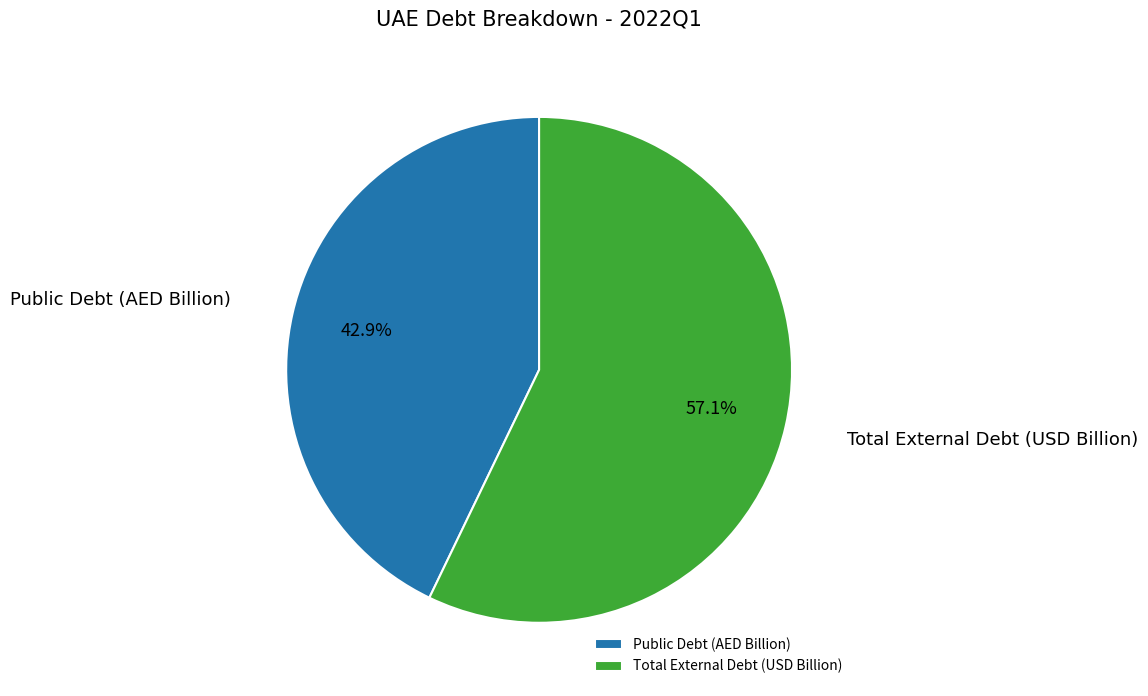

Which has a higher value, Total External Debt (USD Billion) or Public Debt (AED Billion)?

Total External Debt (USD Billion)